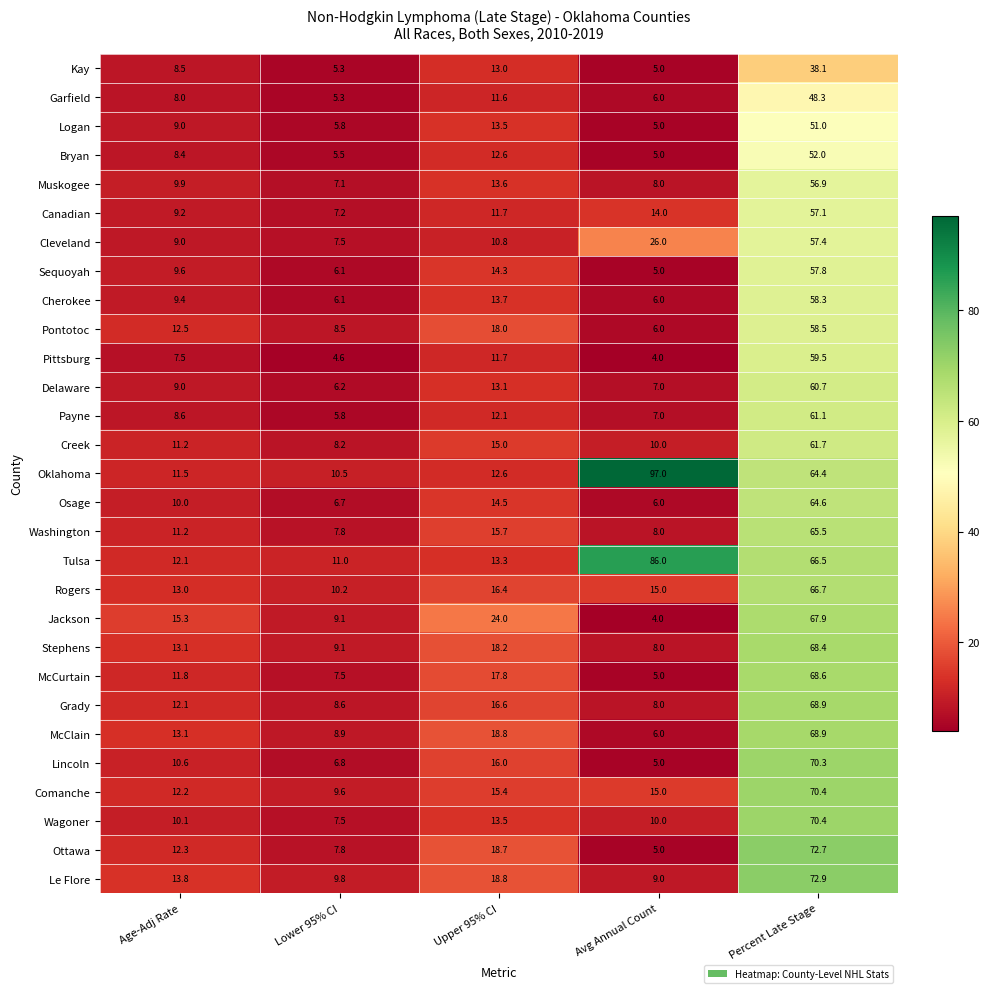

Between Age-Adj Rate and Upper 95% CI, which series saw the biggest shift?

Jackson